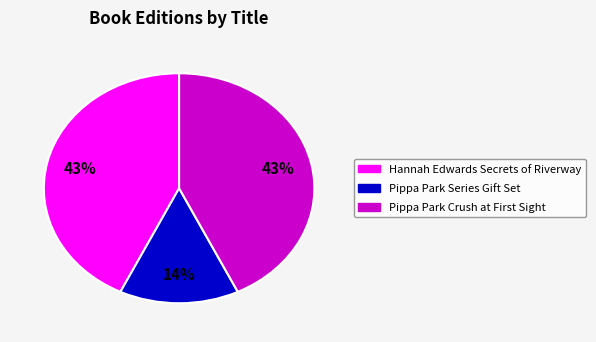

Which slice is the smallest?

Pippa Park Series Gift Set